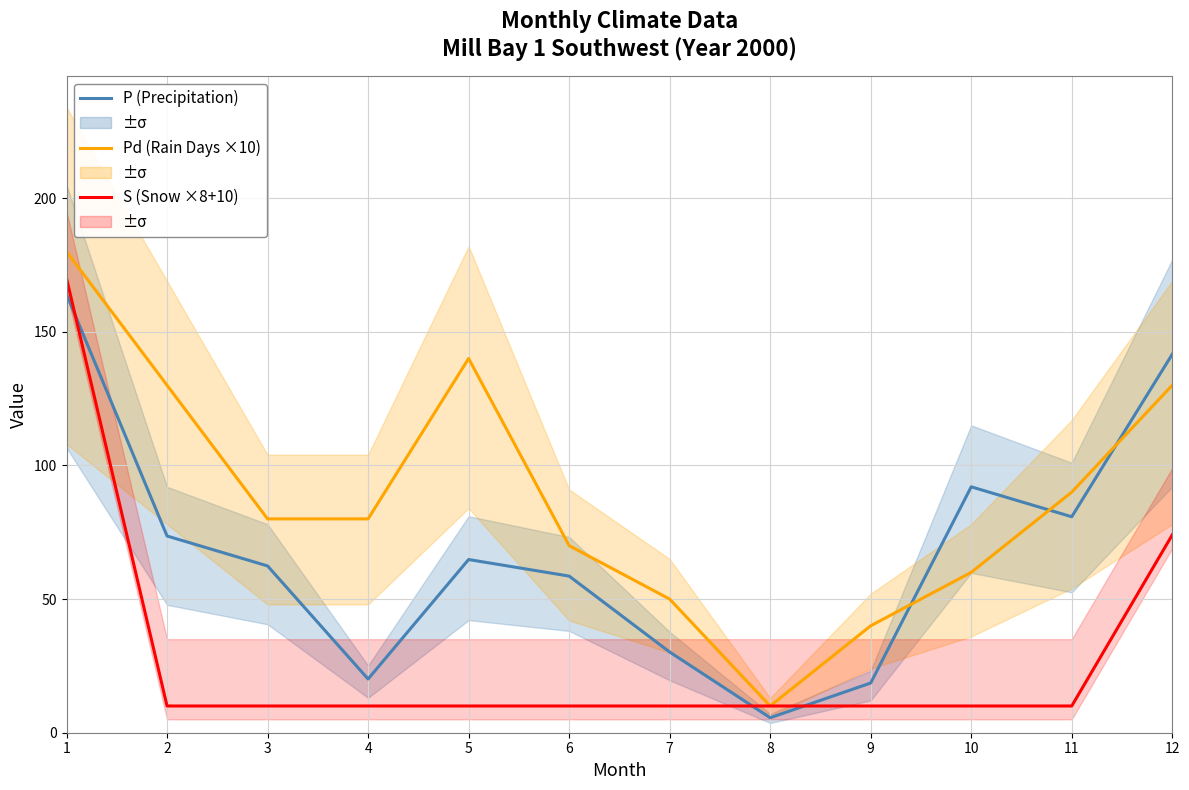

How many lines are shown in the chart?

3